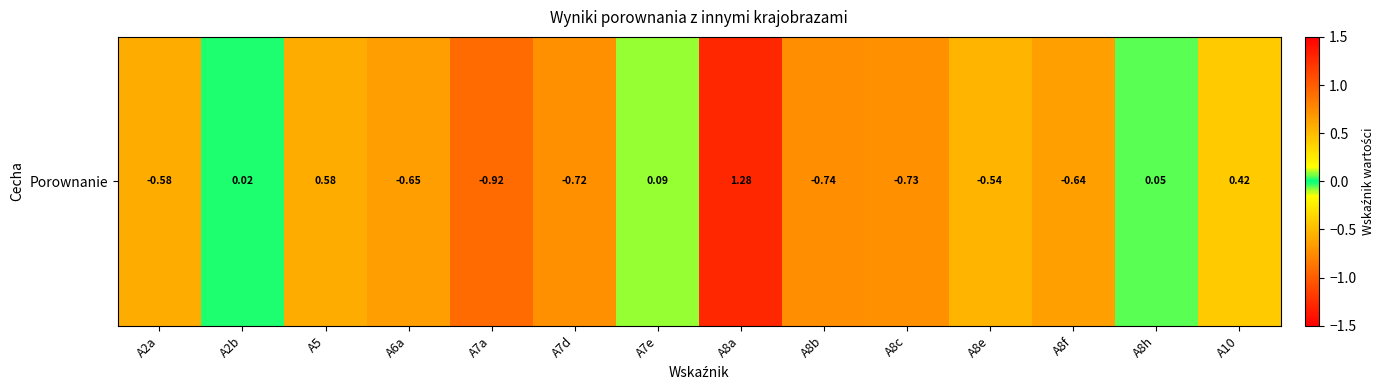

What is the sum of all values?

-3.1